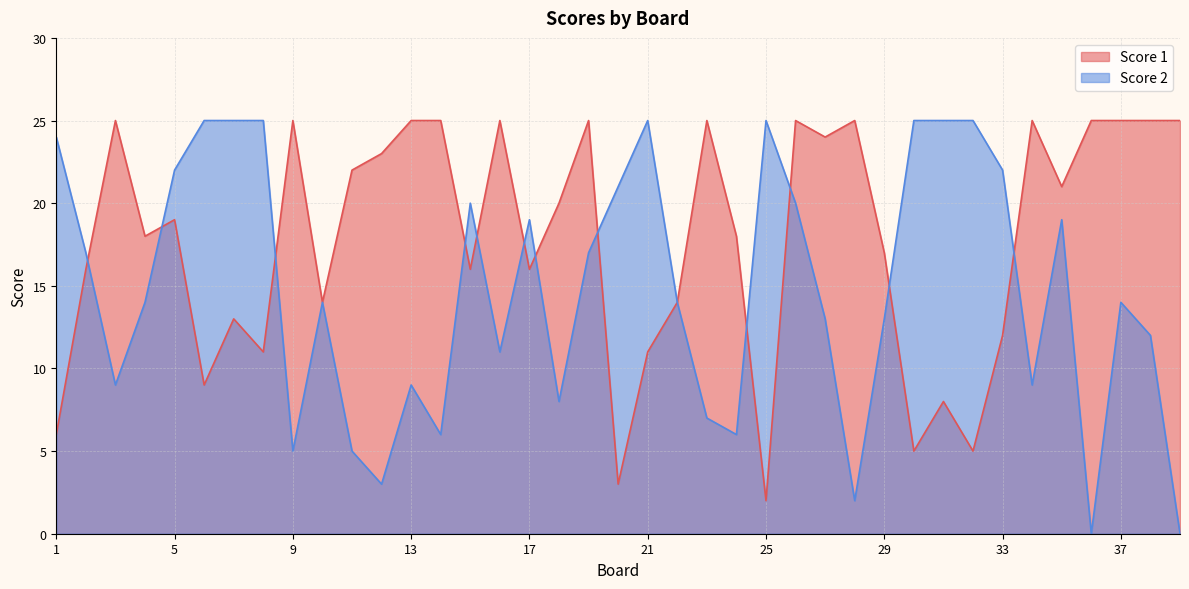

The Score 1 series shows 22 at 11. True or false?

True